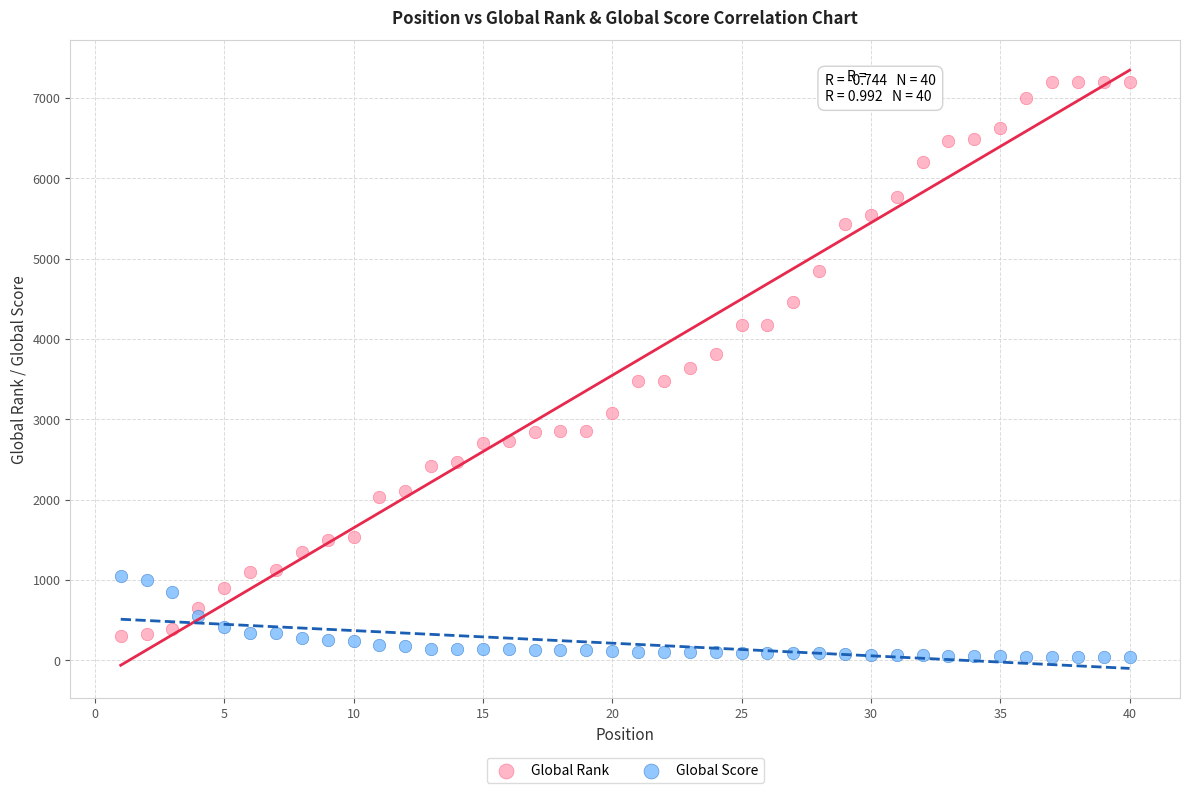

Which series contains the highest Y value?

Global Rank